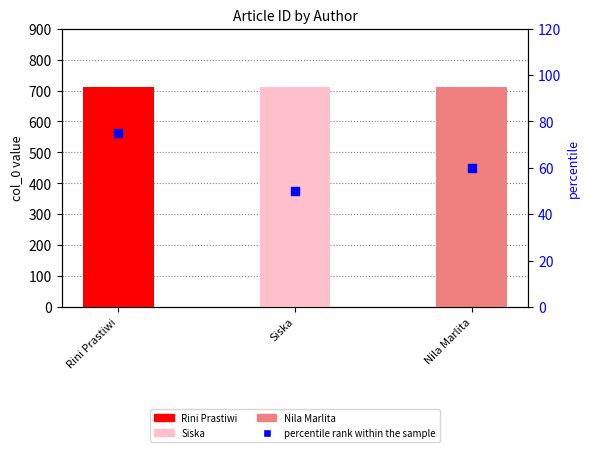

What is the change in value from Rini Prastiwi to Siska?

-25